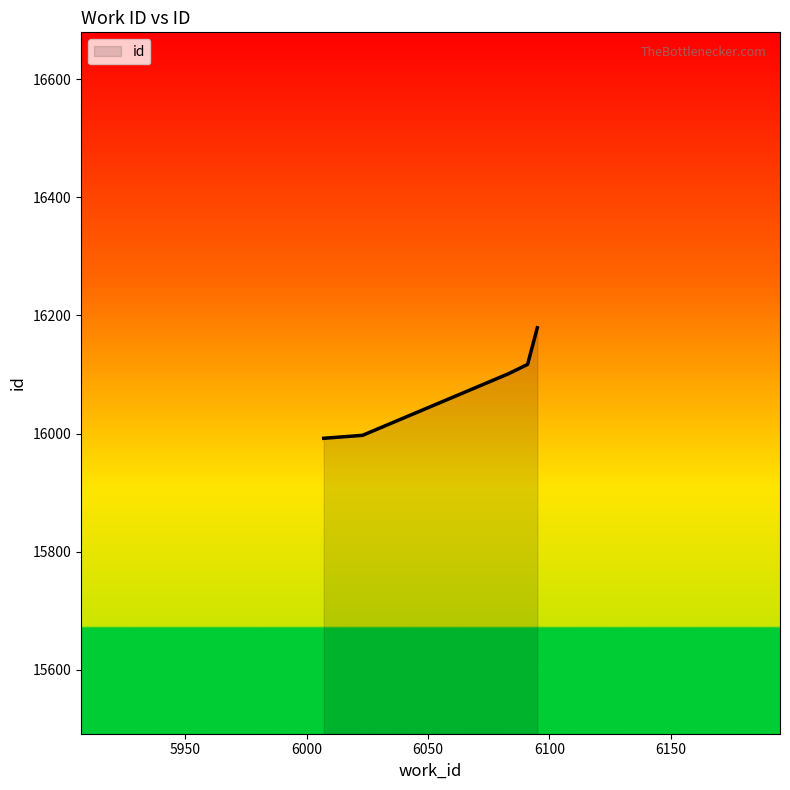

True or false: the data has more than 2 interior local peaks.

False